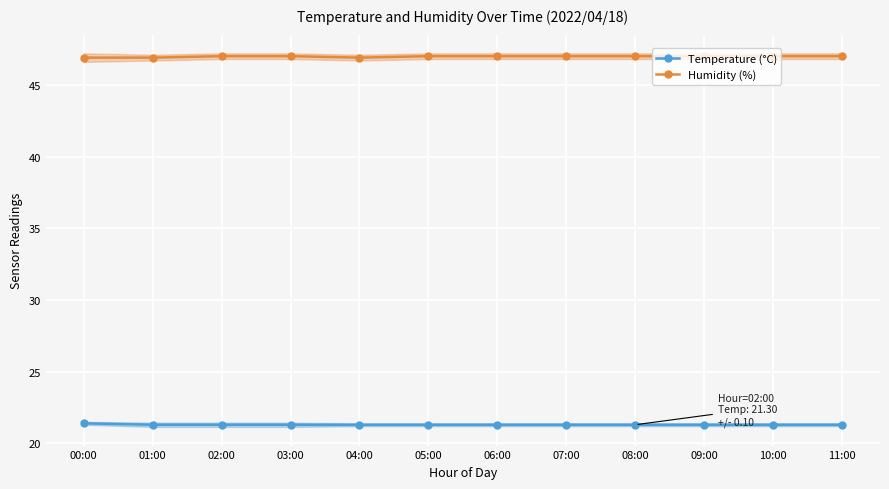

What is the greatest value displayed?

47.0